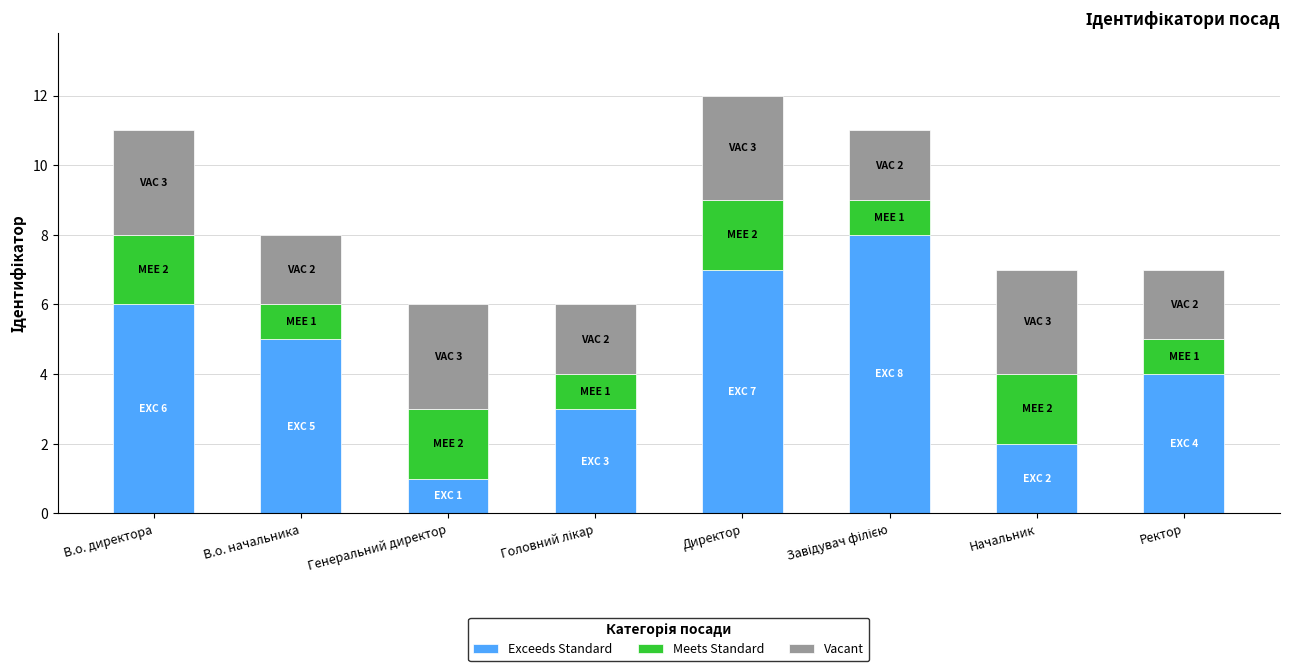

What is the total value across all series at В.о. директора?

11